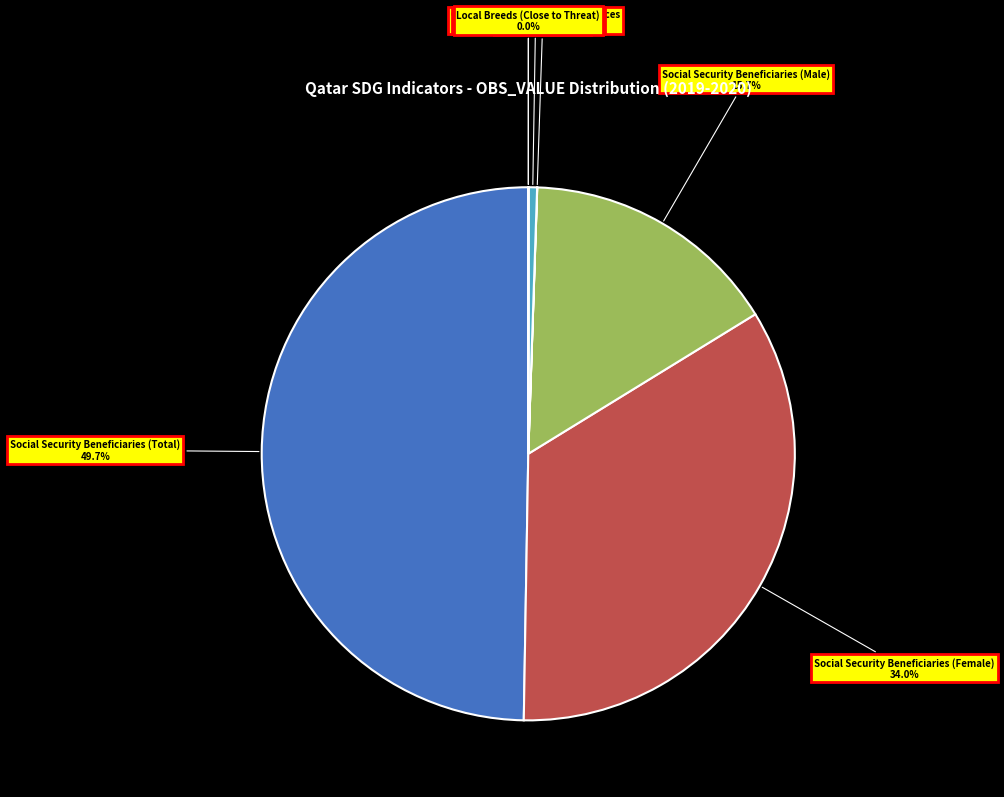

Is Social Security Beneficiaries (Male) the majority of the pie?

No